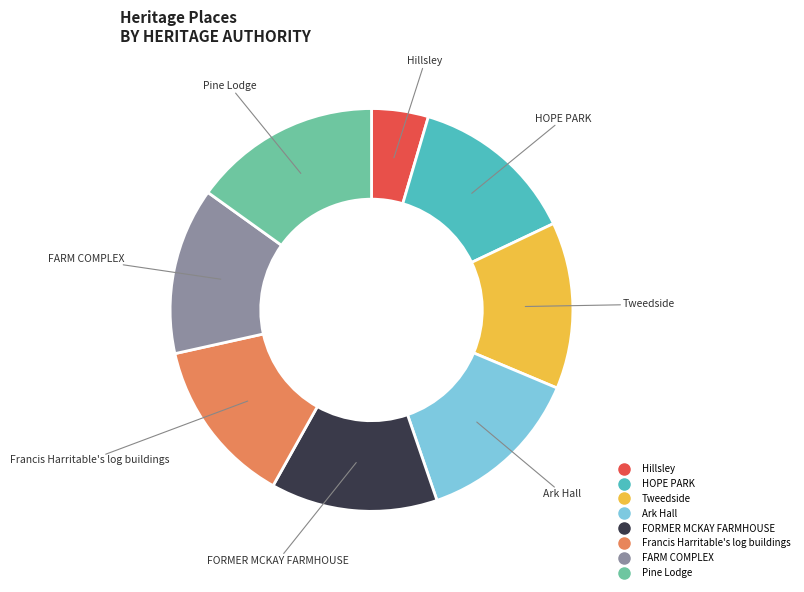

How many segments does this pie chart have?

8